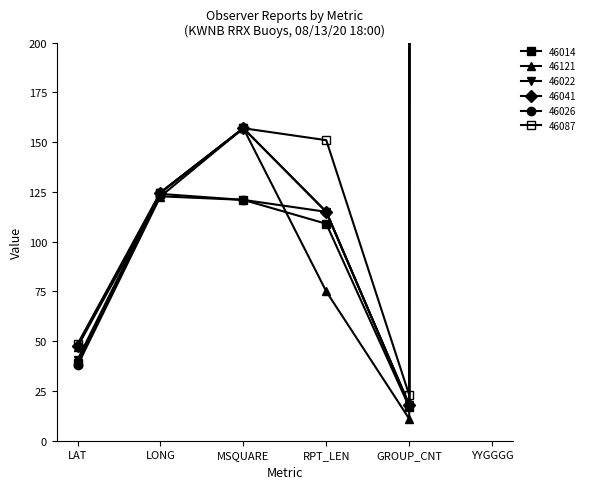

At which category is the sum across all series the highest?

YYGGGG